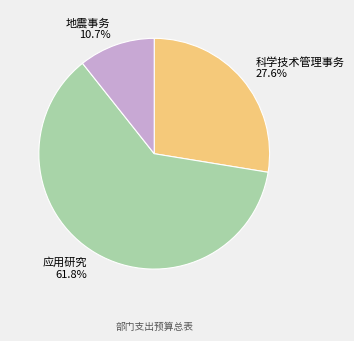

Is the sum of 地震事务 10.7% and 应用研究 61.8% greater than half?

Yes